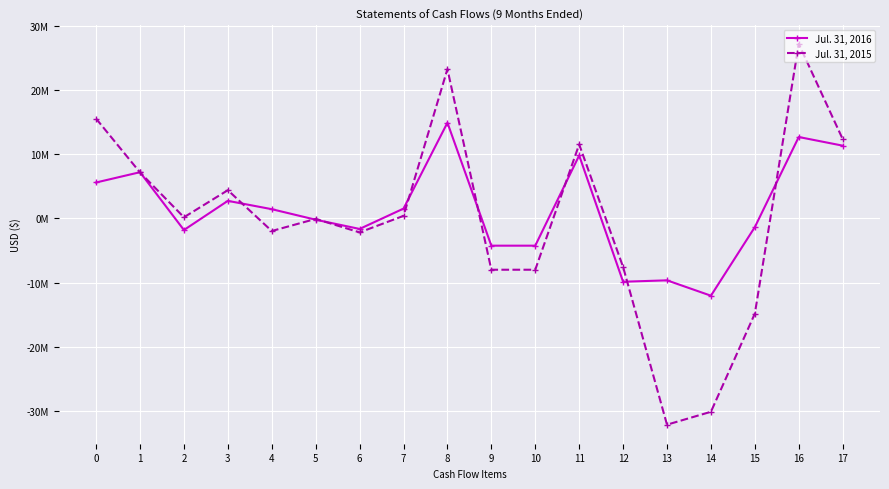

Which series has the widest spread of values?

Jul. 31, 2015